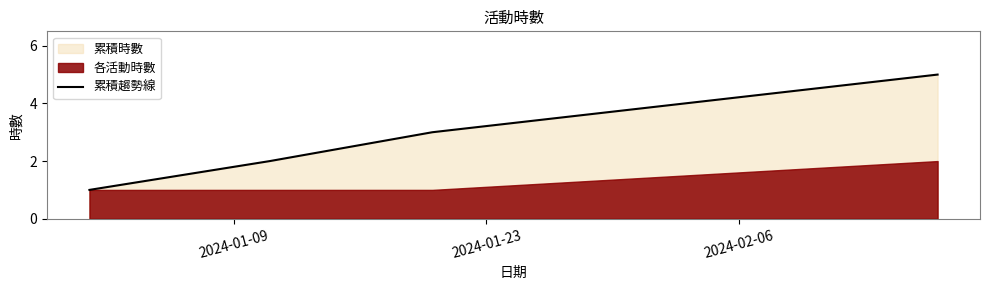

True or false: 累積趨勢線 has more than 1 points higher than both neighbors.

False